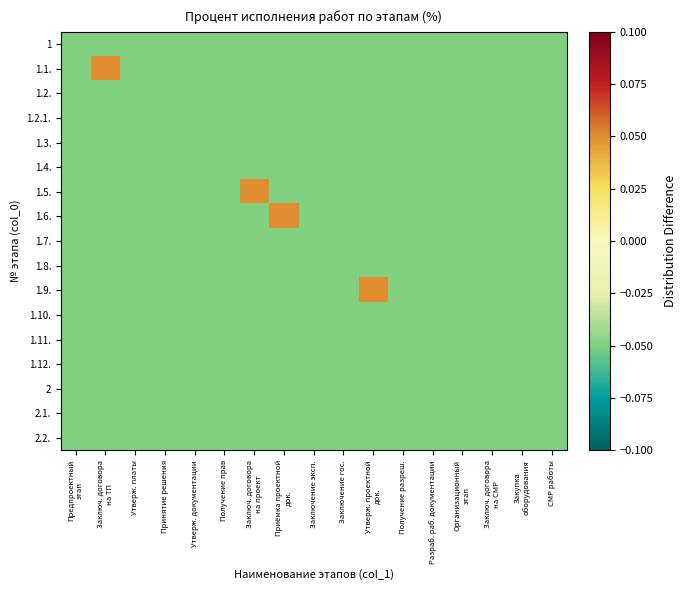

What is the total value across all series at Разраб. раб. документации?

-0.9